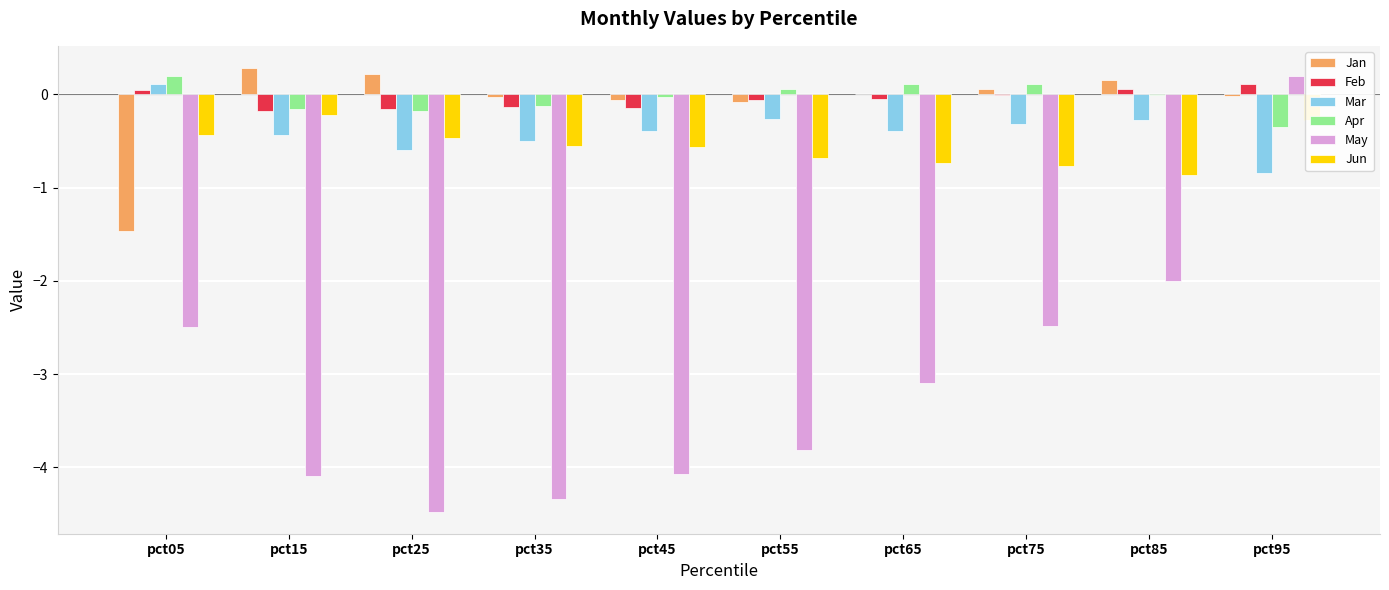

What is the total value across all series at pct25?

-5.6